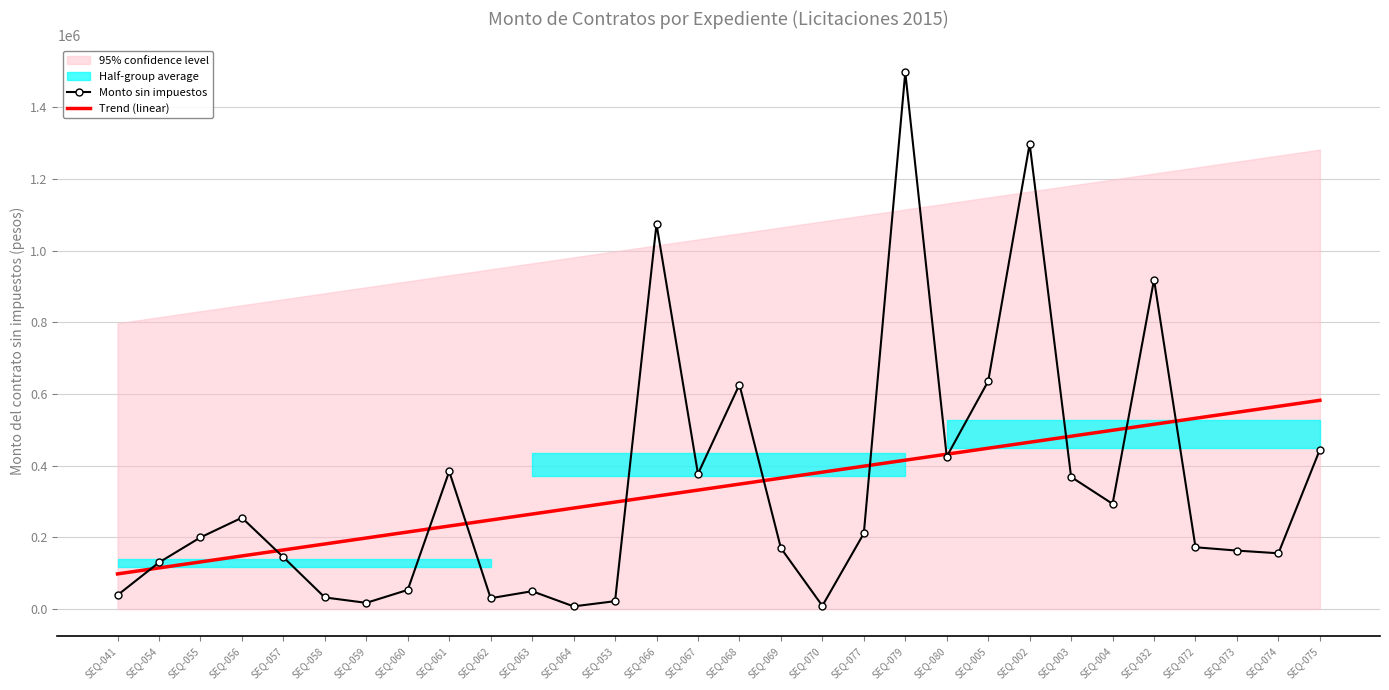

Reading left to right, extract all data points from this chart.

Monto sin impuestos: SEQ-041=38850.0	SEQ-054=130000.0	SEQ-055=200000.0	SEQ-056=254900.0	SEQ-057=144800.0	SEQ-058=32415.0	SEQ-059=17300.0	SEQ-060=53470.0	SEQ-061=384238.0	SEQ-062=30340.0	SEQ-063=49815.0	SEQ-064=7470.0	SEQ-053=22010.0	SEQ-066=1074519.6	SEQ-067=377369.8	SEQ-068=626526.1	SEQ-069=170129.1	SEQ-070=9030.6	SEQ-077=211060.0	SEQ-079=1498000.0	SEQ-080=425550.0	SEQ-005=636000.0	SEQ-002=1298518.5	SEQ-003=368764.8	SEQ-004=293657.0	SEQ-032=919700.0	SEQ-072=172500.0	SEQ-073=163200.0	SEQ-074=155680.0	SEQ-075=445000.0
Trend (linear): SEQ-041=98122.6	SEQ-054=114828.6	SEQ-055=131534.7	SEQ-056=148240.8	SEQ-057=164946.8	SEQ-058=181652.9	SEQ-059=198358.9	SEQ-060=215065.0	SEQ-061=231771.1	SEQ-062=248477.1	SEQ-063=265183.2	SEQ-064=281889.2	SEQ-053=298595.3	SEQ-066=315301.4	SEQ-067=332007.4	SEQ-068=348713.5	SEQ-069=365419.5	SEQ-070=382125.6	SEQ-077=398831.7	SEQ-079=415537.7	SEQ-080=432243.8	SEQ-005=448949.8	SEQ-002=465655.9	SEQ-003=482362.0	SEQ-004=499068.0	SEQ-032=515774.1	SEQ-072=532480.1	SEQ-073=549186.2	SEQ-074=565892.3	SEQ-075=582598.3